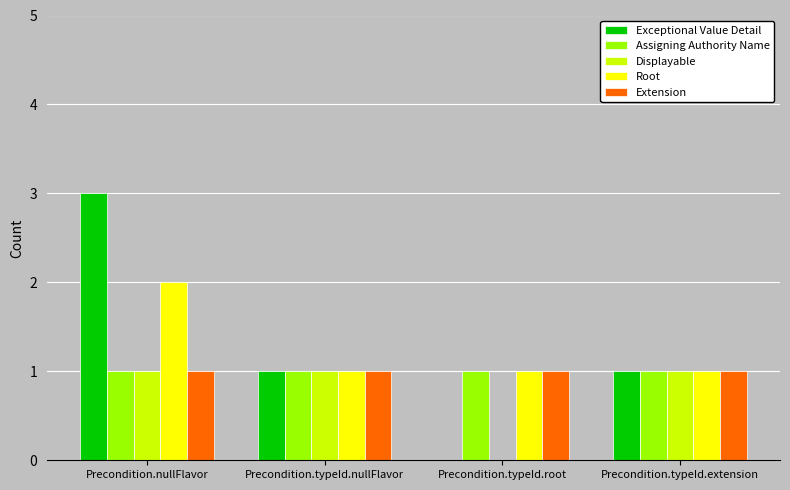

Reading left to right, what are all the values shown in this chart?

Exceptional Value Detail: 3	1	0	1
Assigning Authority Name: 1	1	1	1
Displayable: 1	1	0	1
Root: 2	1	1	1
Extension: 1	1	1	1